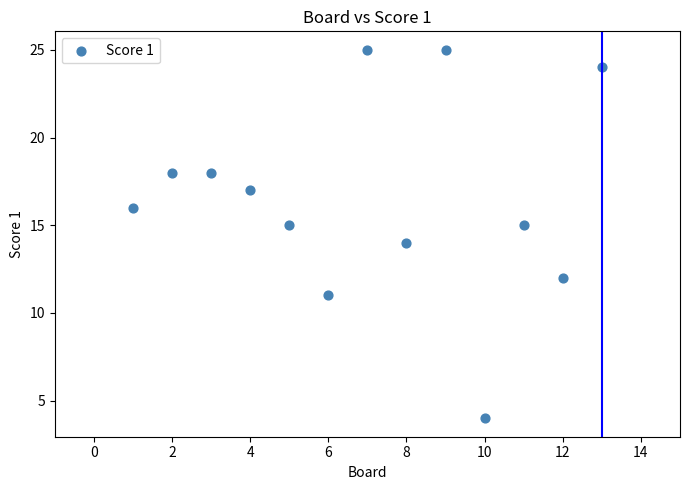

What is the range of X values (max minus min)?

12